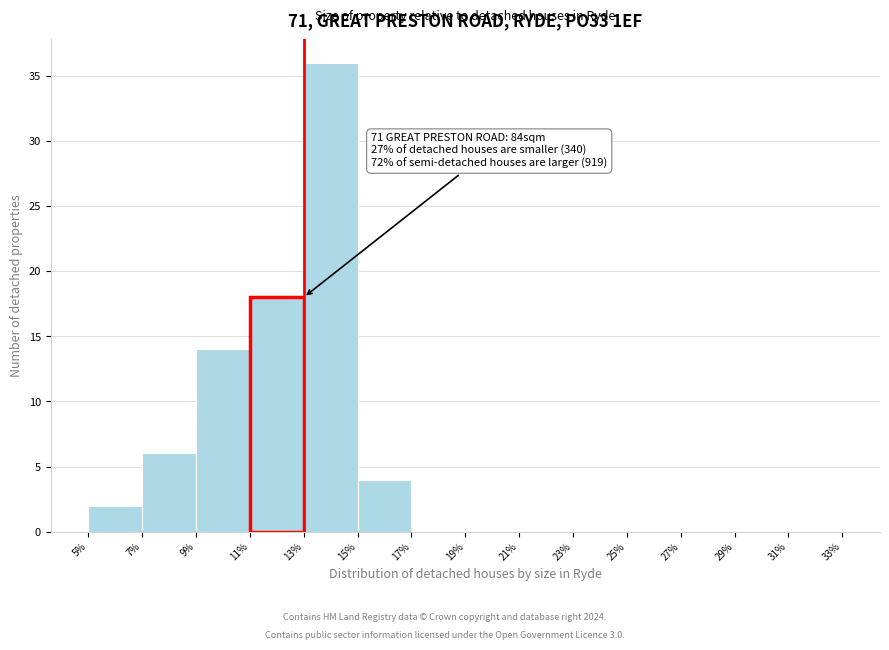

Which range on the x-axis has the tallest bar?

13% to 15%